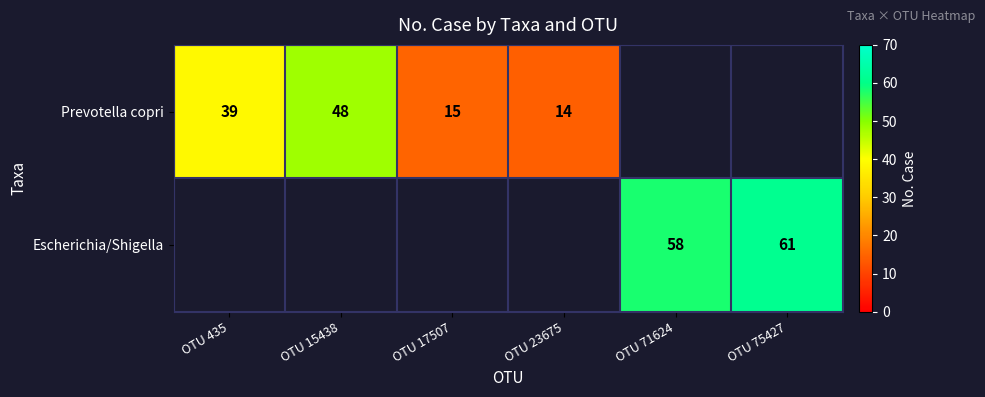

How many data points does each series have?

6